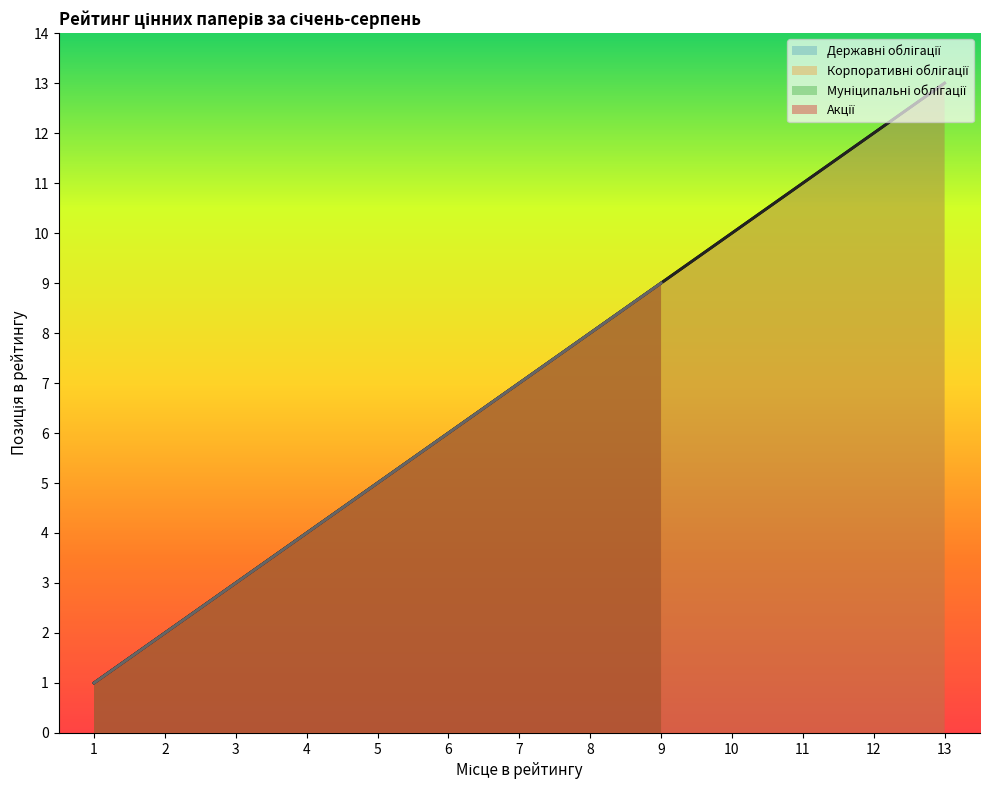

Reading right to left, list all the values displayed in this chart.

Державні облігації: 13=13	12=12	11=11	10=10	9=9	8=8	7=7	6=6	5=5	4=4	3=3	2=2	1=1
Корпоративні облігації: 13=13	12=12	11=11	10=10	9=9	8=8	7=7	6=6	5=5	4=4	3=3	2=2	1=1